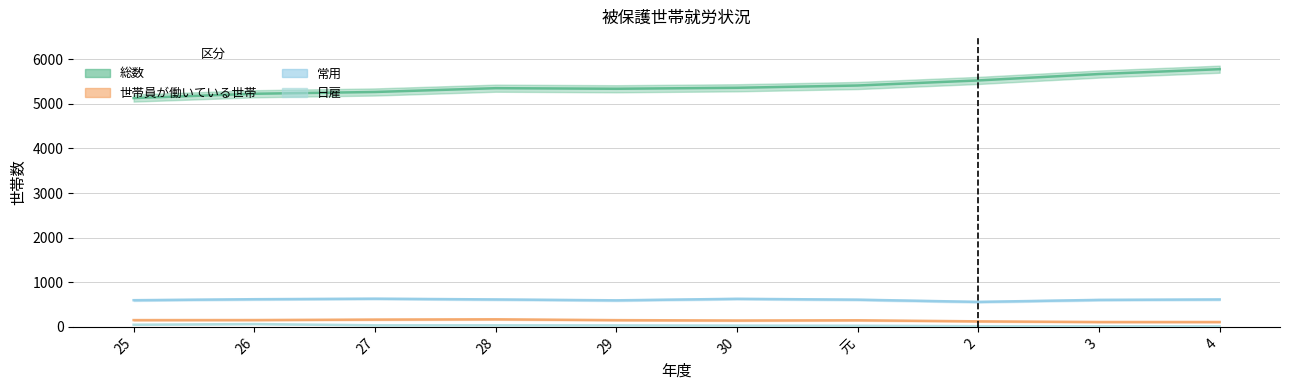

Is this an area chart (filled region under the line)?

No